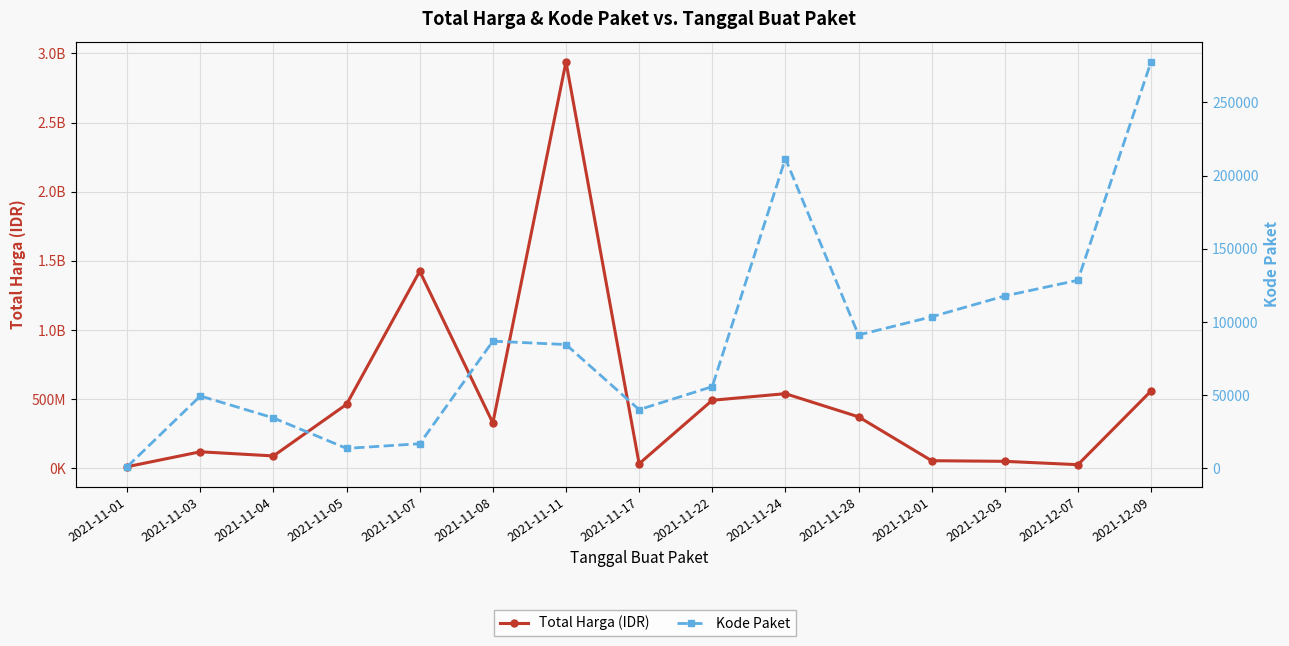

Is the value of Kode Paket at 2021-12-07 greater than the value of Total Harga (IDR) at 2021-11-22?

No